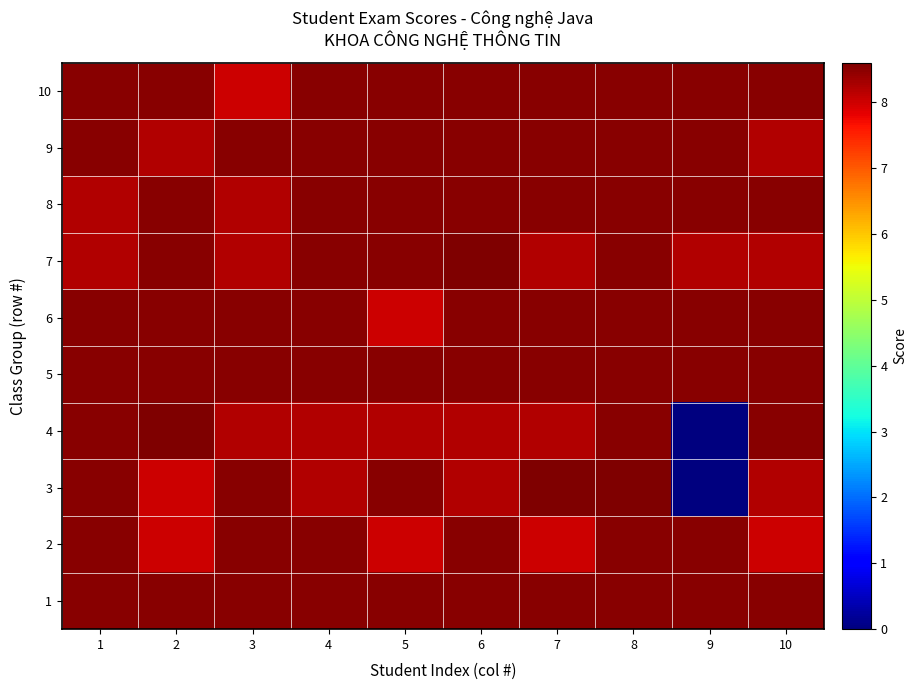

Between 2 and 4, which series saw the biggest shift?

2